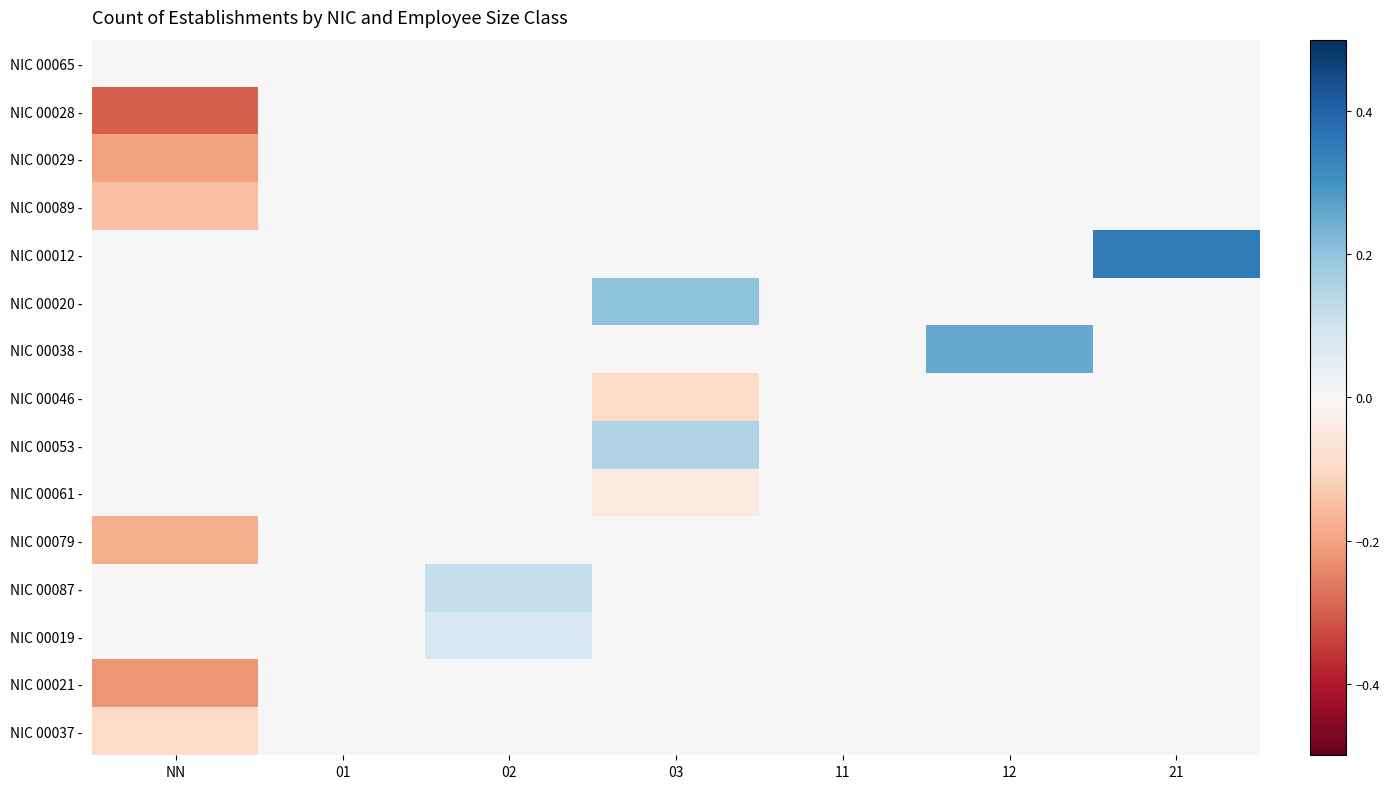

At which category is the sum across all series the highest?

21